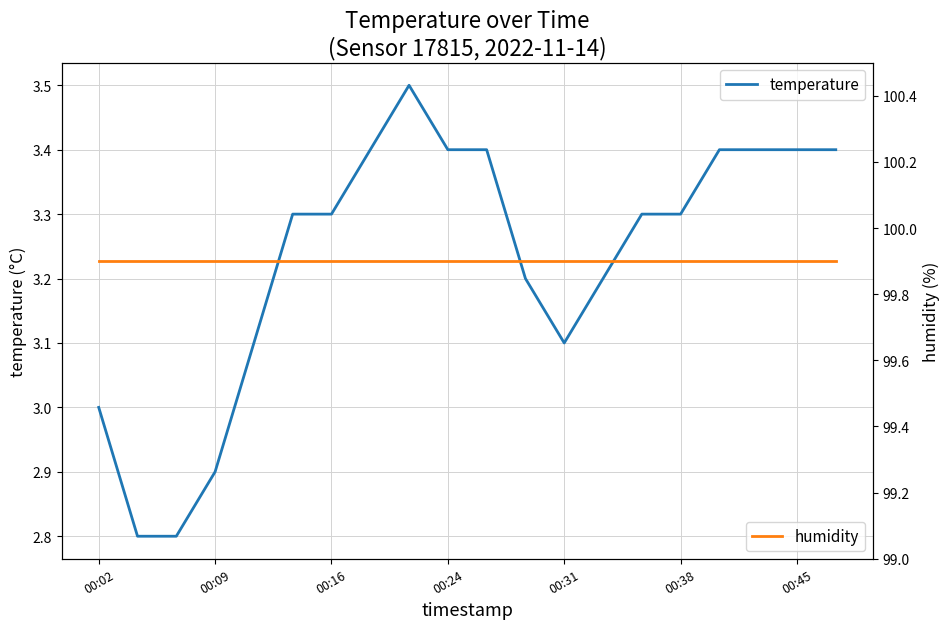

What is the minimum value for temperature?

2.8